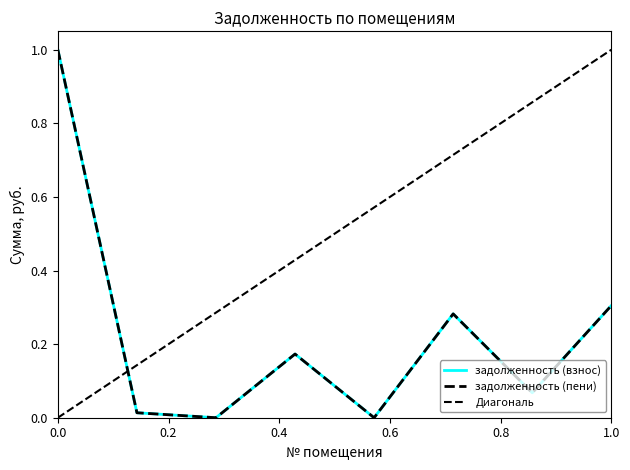

Which has a higher value, 8 or 6?

8